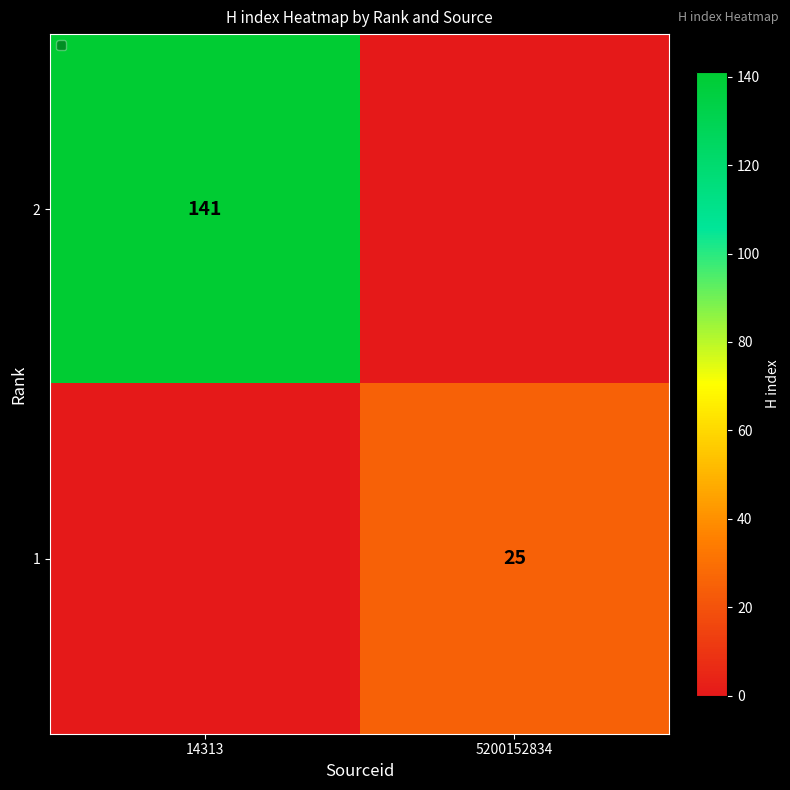

The 2 series shows 41 at 14313. True or false?

False